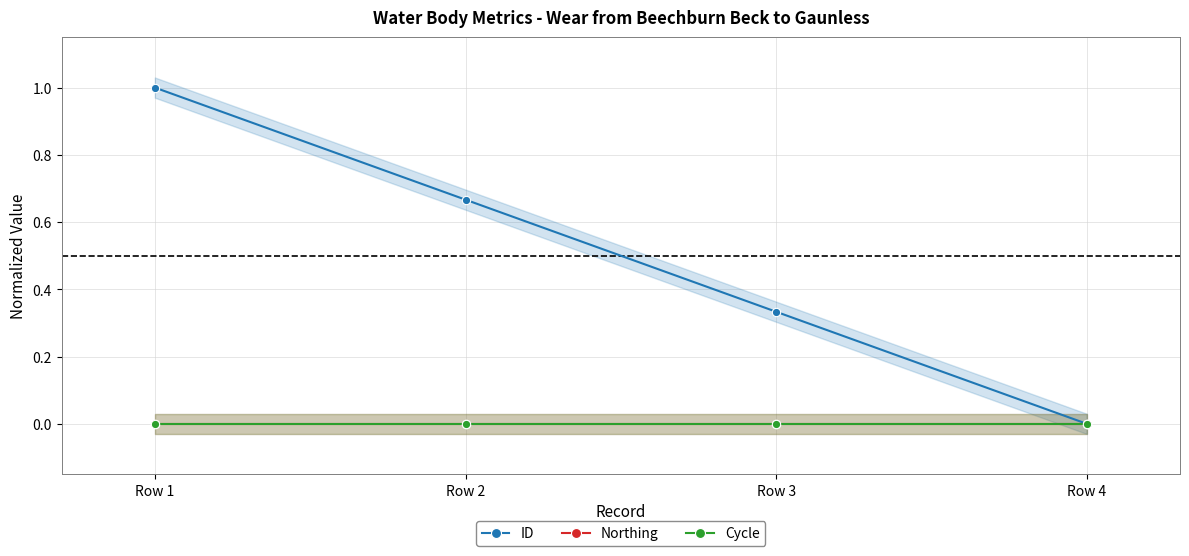

Which series has the largest total across all categories?

ID